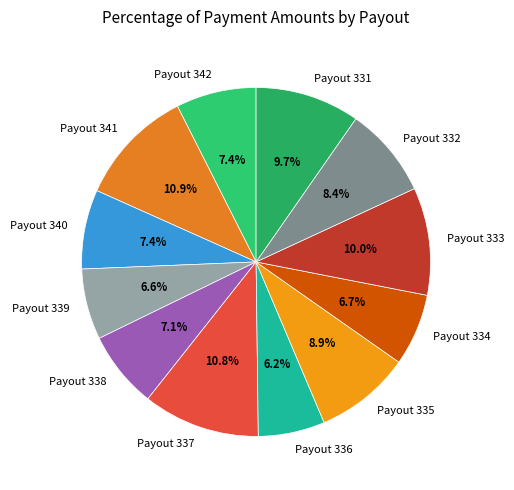

To the nearest percent, what is the combined percentage of Payout 337 and Payout 339?

17%